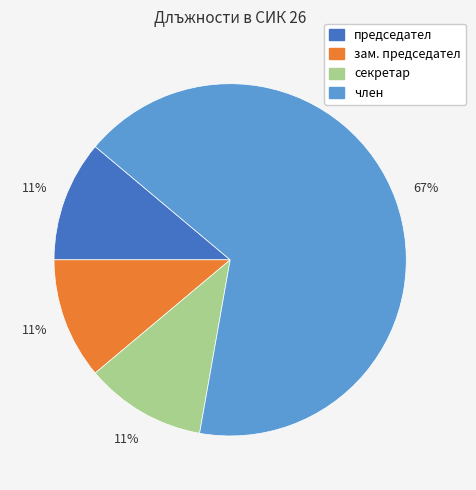

Count the number of slices in the pie.

4